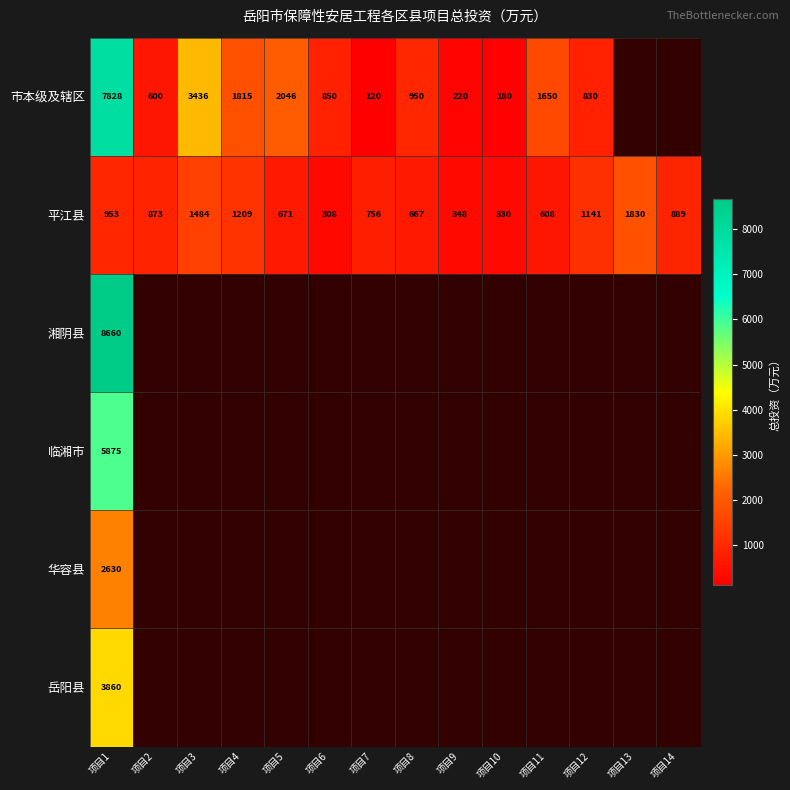

What is the sum of all 平江县 values?

12067